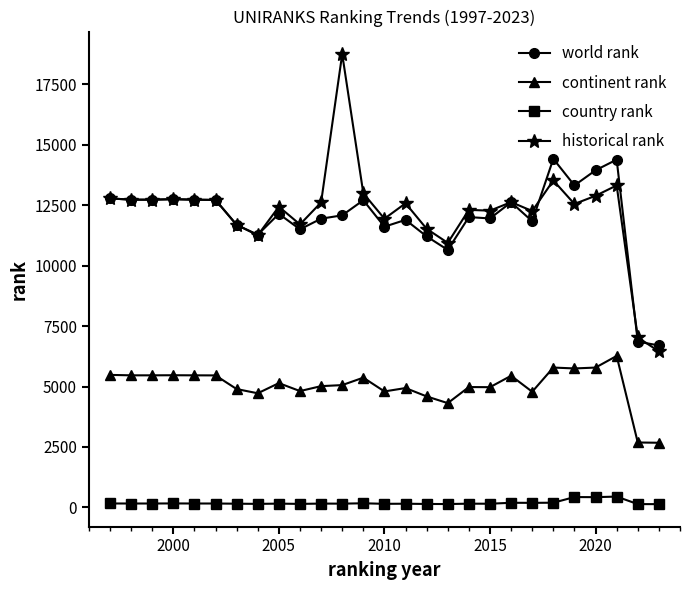

True or false: continent rank and historical rank cross at least once.

False